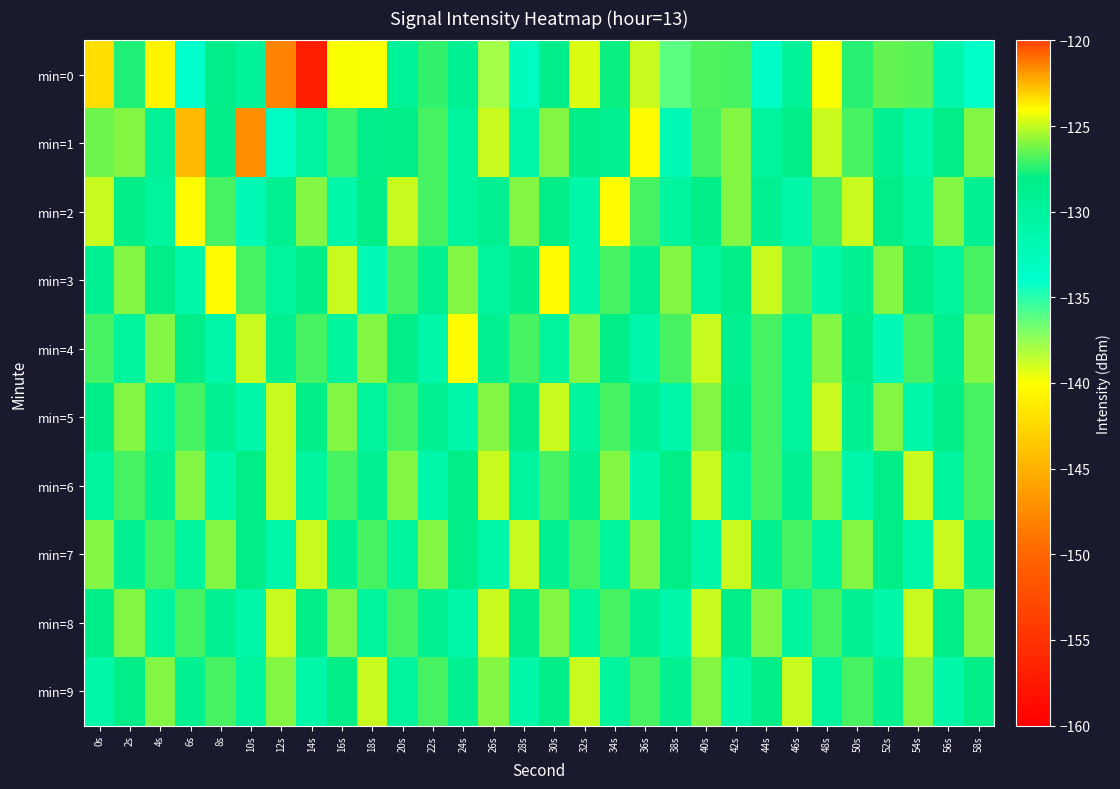

Which series has the widest spread of values?

min=0